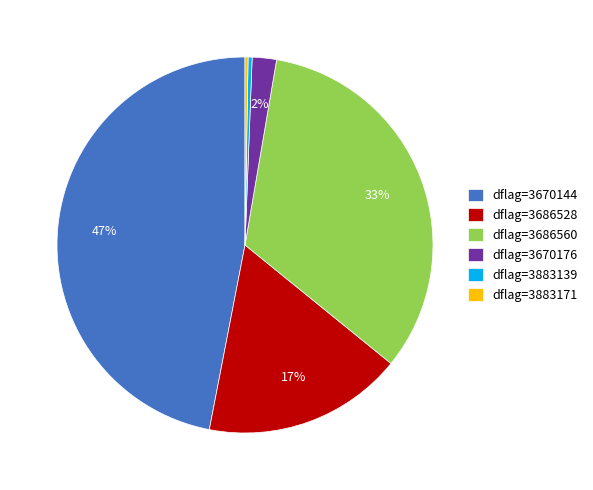

To the nearest percent, what is the difference between the largest and smallest slice percentages?

47%